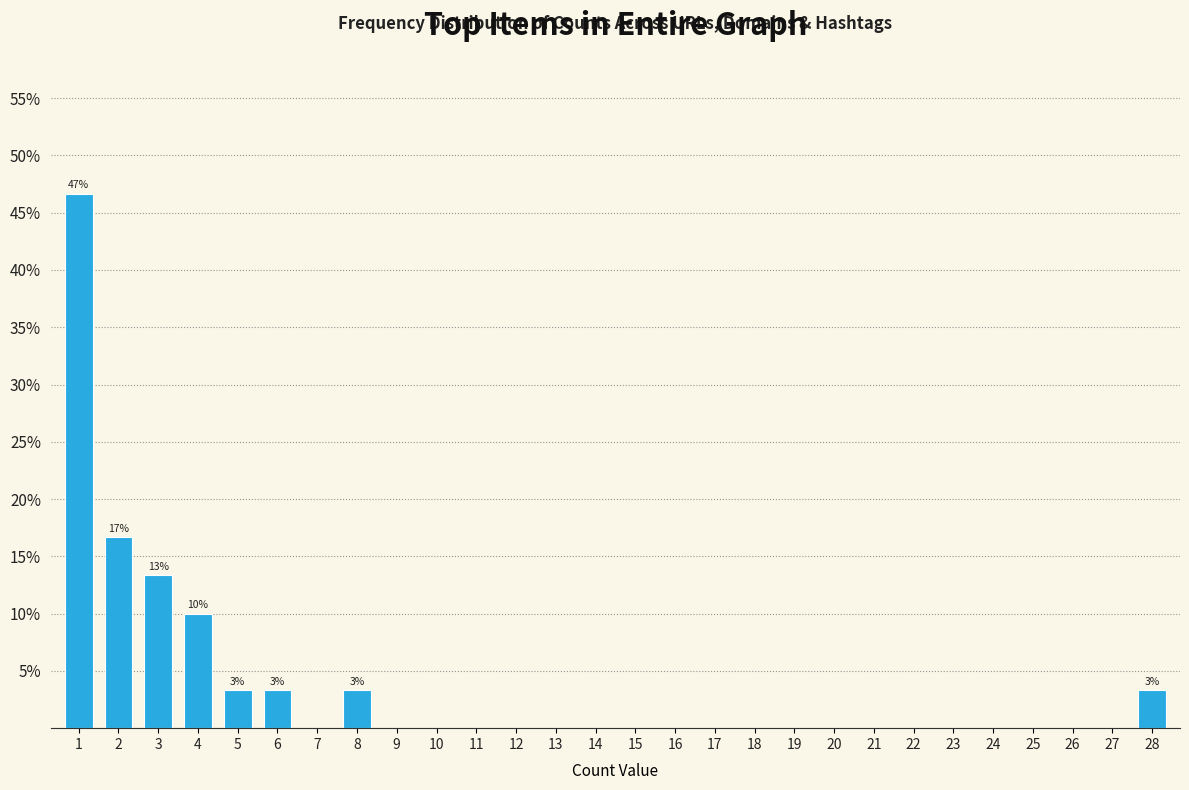

Reading left to right, transcribe all the data shown in this chart.

1=46.7	2=16.7	3=13.3	4=10.0	5=3.3	6=3.3	7=0.0	8=3.3	9=0.0	10=0.0	11=0.0	12=0.0	13=0.0	14=0.0	15=0.0	16=0.0	17=0.0	18=0.0	19=0.0	20=0.0	21=0.0	22=0.0	23=0.0	24=0.0	25=0.0	26=0.0	27=0.0	28=3.3